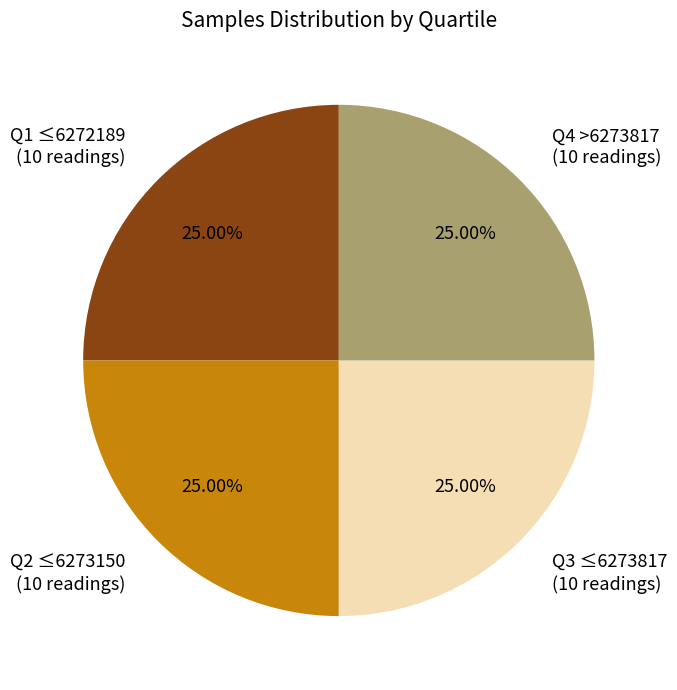

Does Q2 ≤6273150 (10 readings) represent more than half of the total?

No